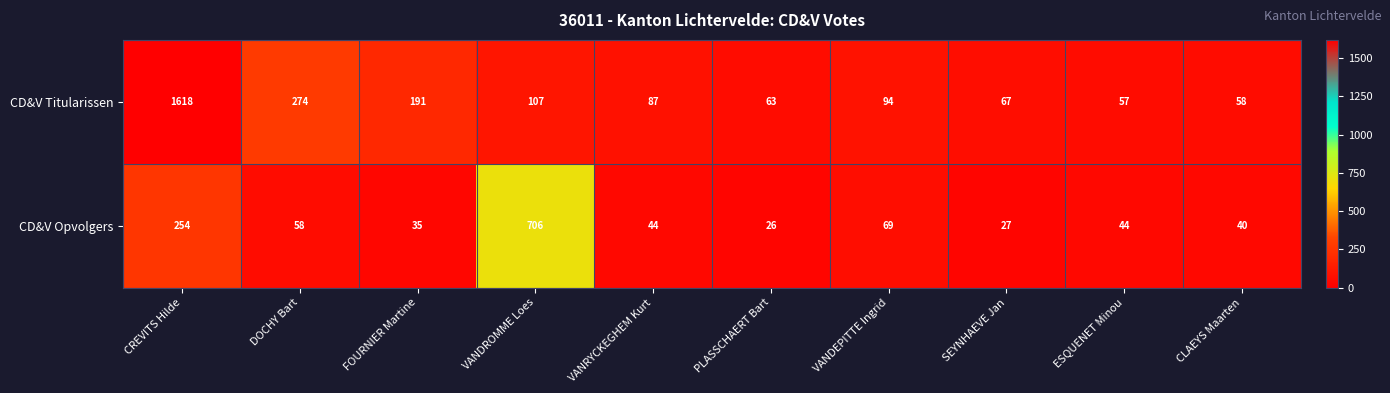

What value does the CD&V Titularissen series have at ESQUENET Minou, to the nearest 10?

60